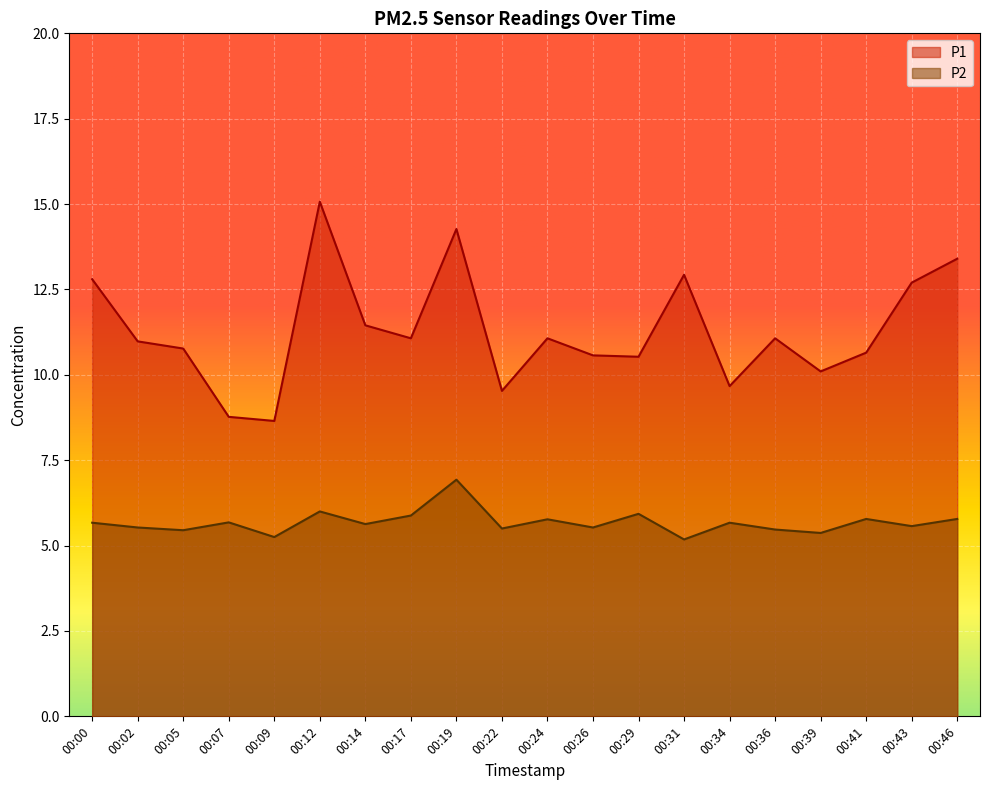

How many lines are shown in the chart?

2